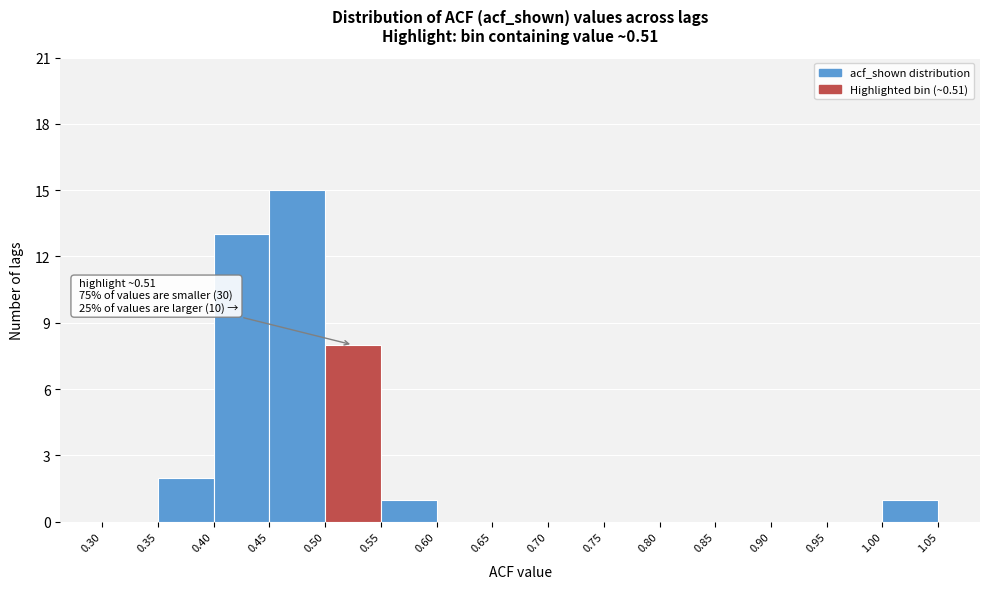

Over which range of the x-axis is the bar tallest?

0.45 to 0.50